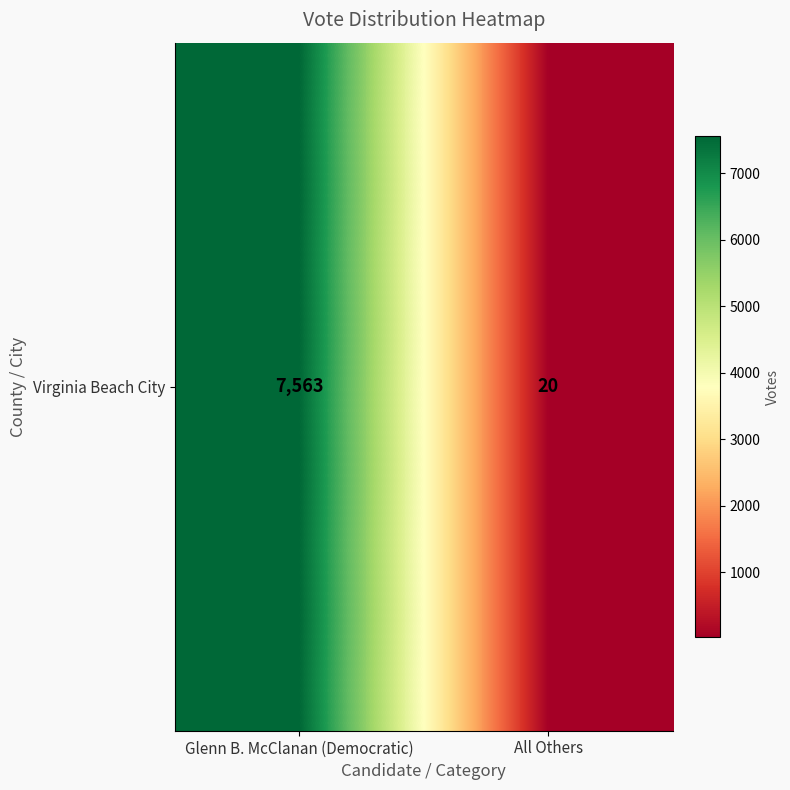

What is the average value?

3792